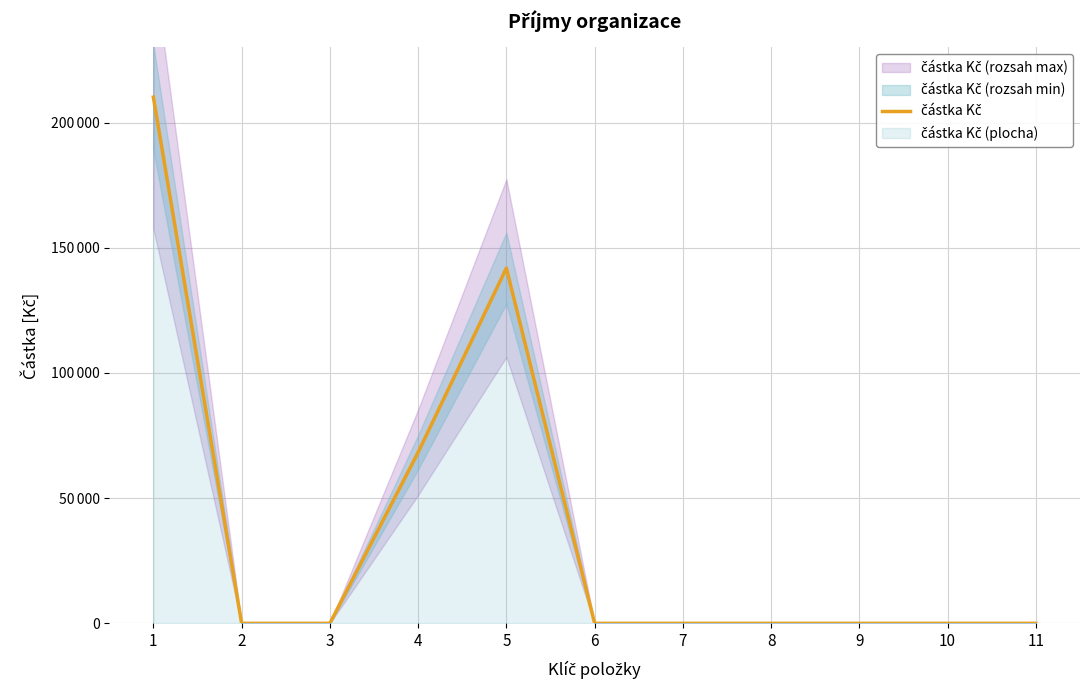

Count the number of categories in the chart.

11